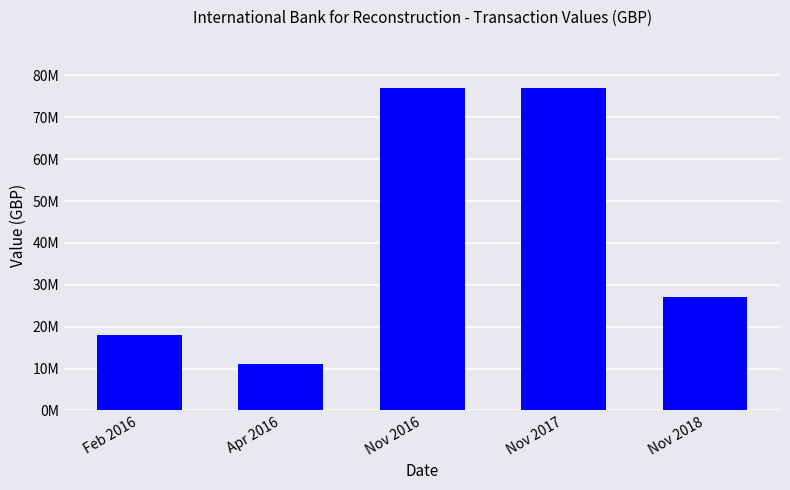

Does the chart contain any negative values?

No